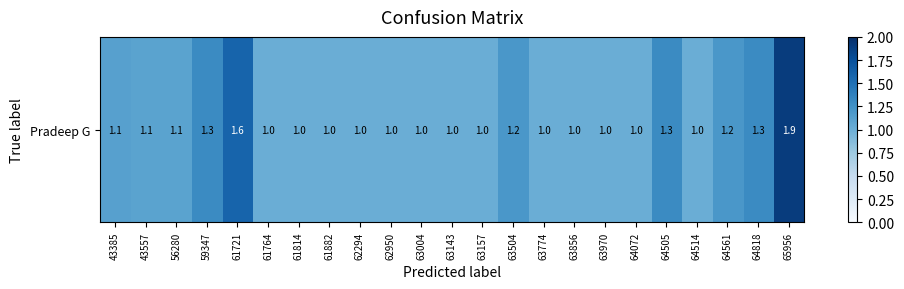

Approximately how many times larger is the value at 64072 compared to 61764?

1.0